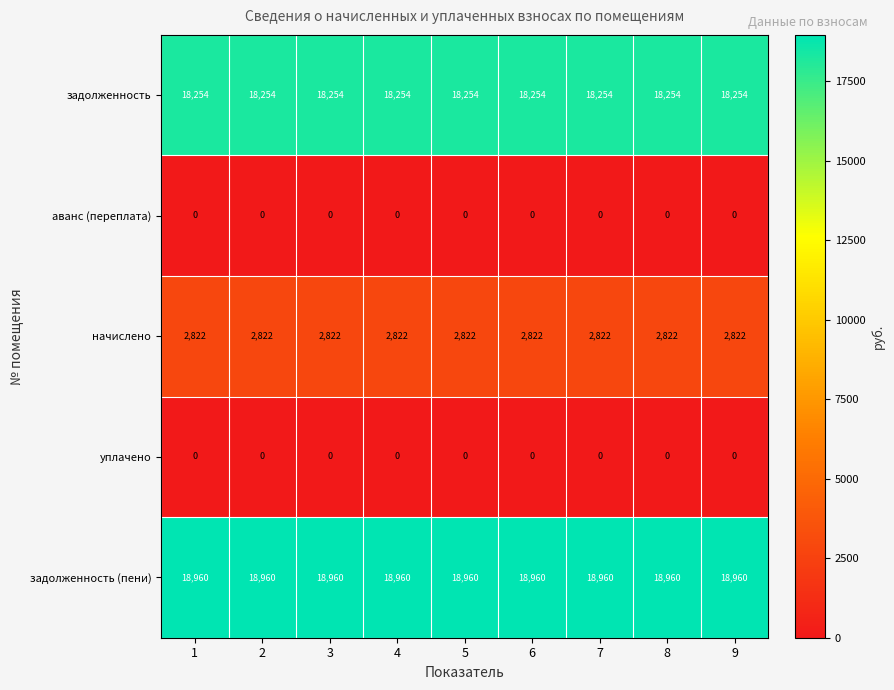

At how many categories does at least one series exceed 13067?

9